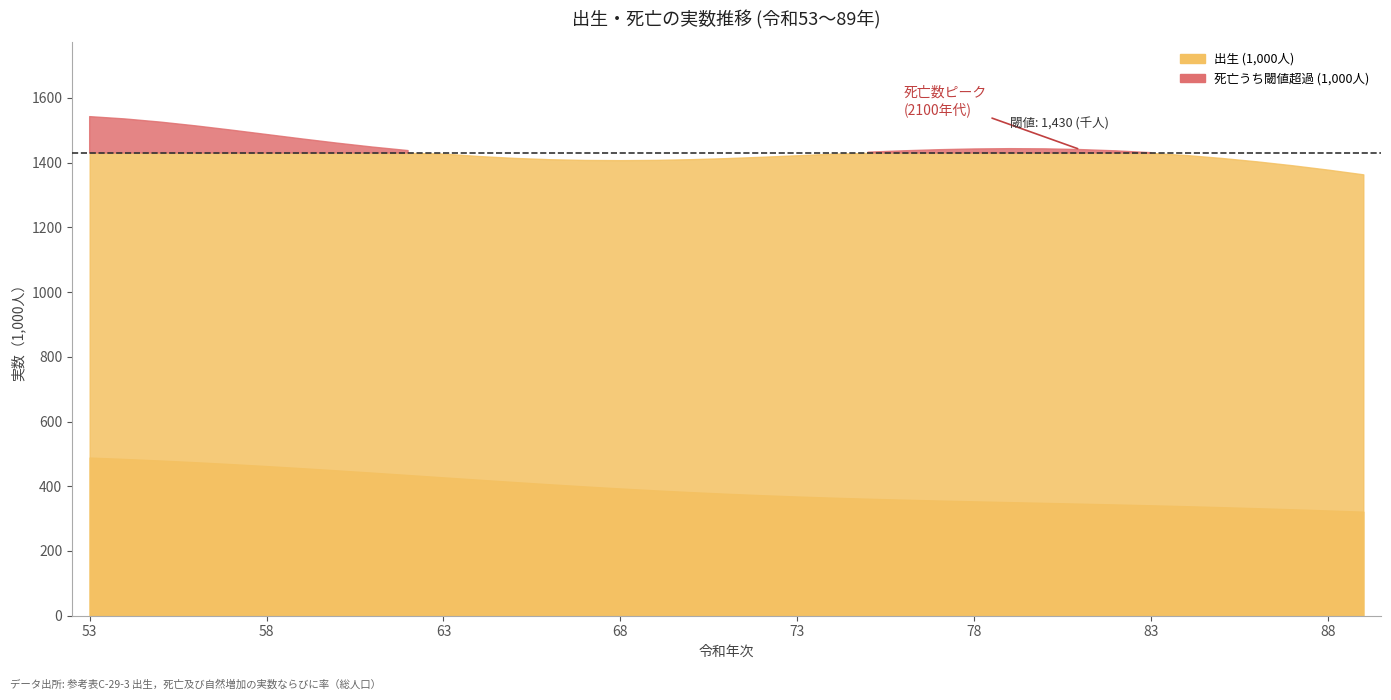

How many lines are shown in the chart?

2